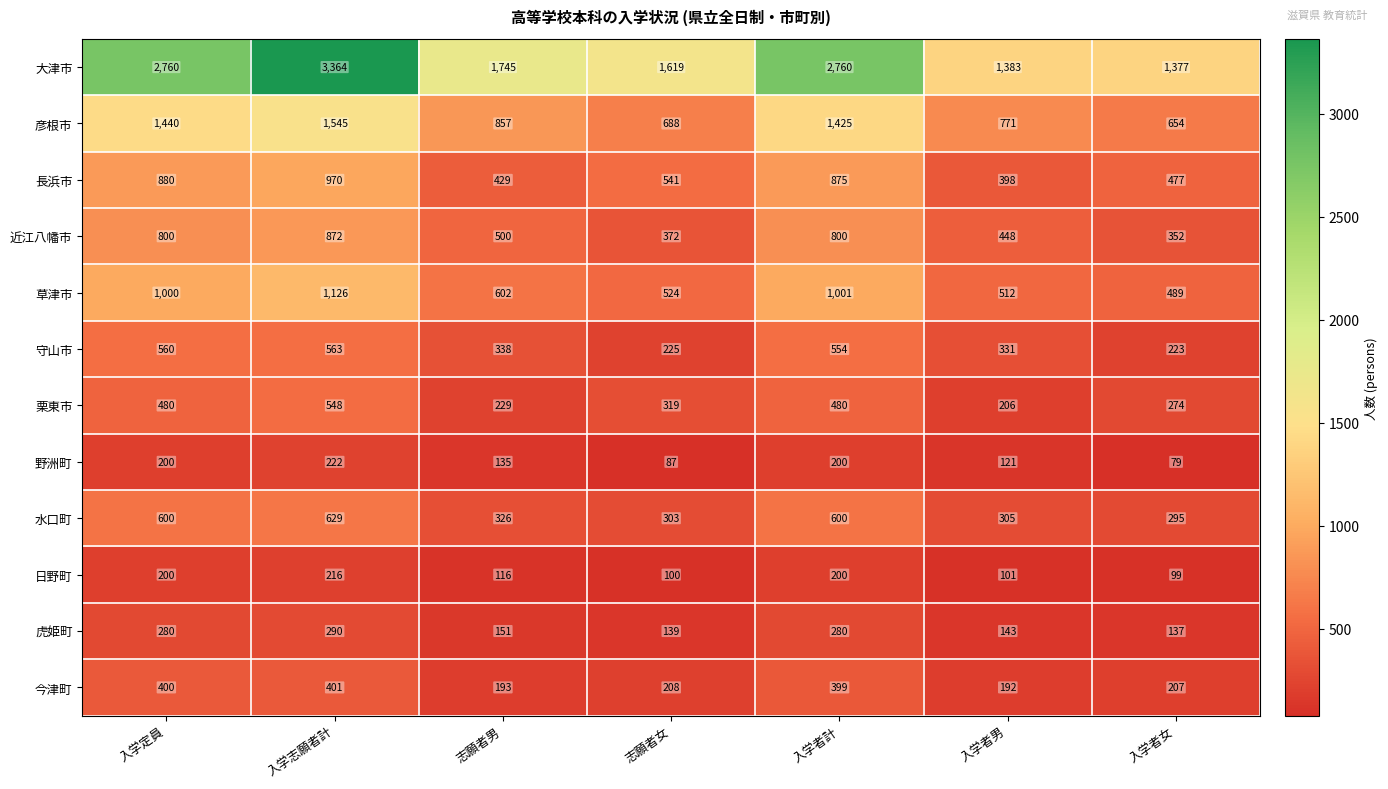

True or false: 今津町 has a value of 192 at 入学者男.

True